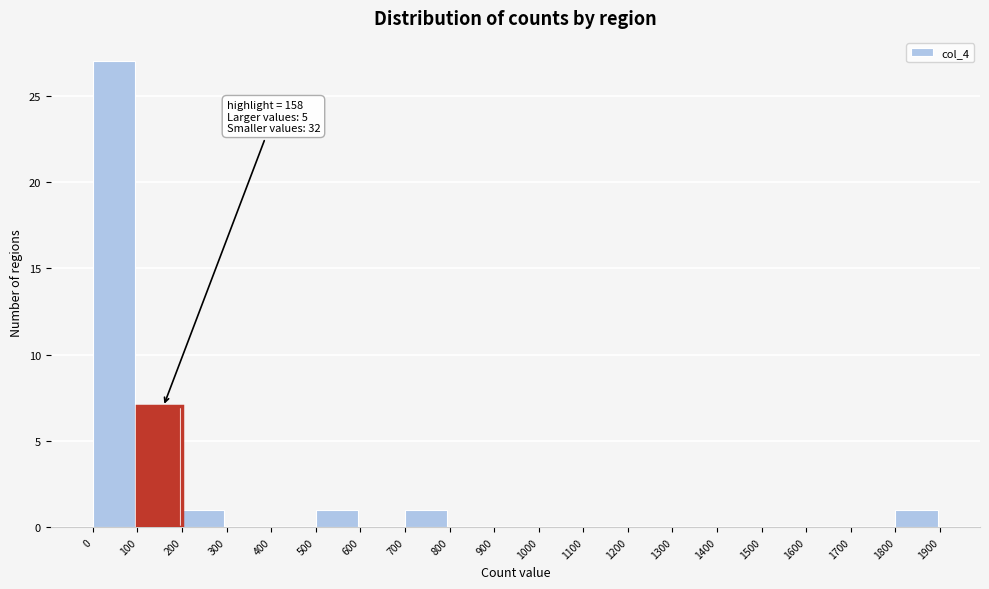

Over which range of the x-axis is the bar tallest?

0 to 100